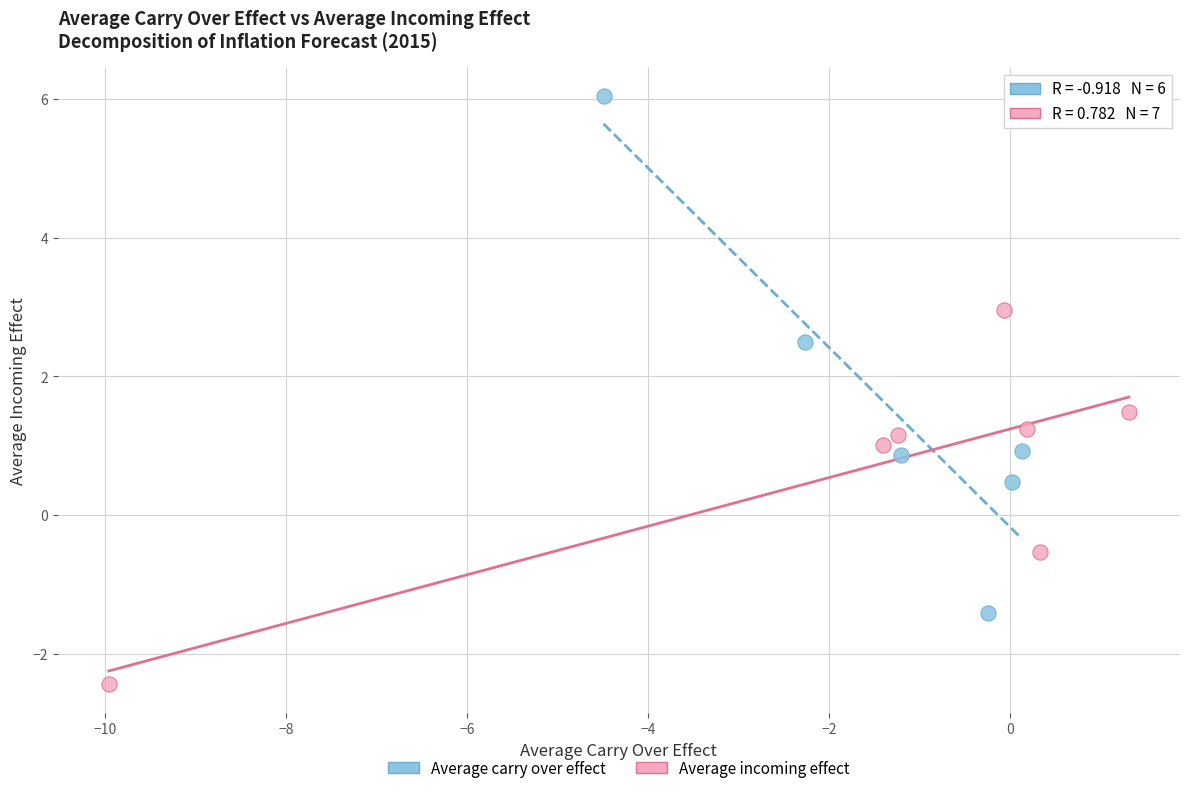

Which series reaches the maximum Y coordinate?

Average carry over effect